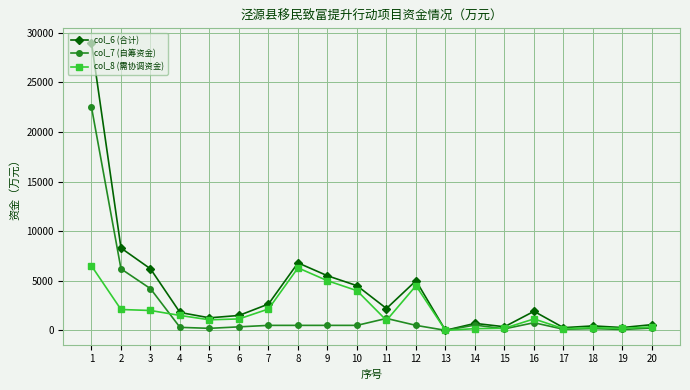

How many values in the col_8 (需协调资金) series are below 1150?

9